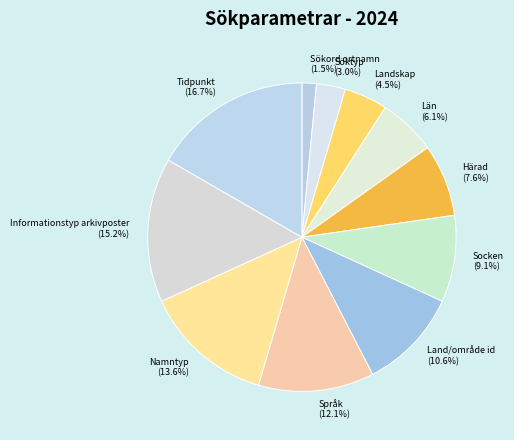

How many slices are in this pie chart?

11